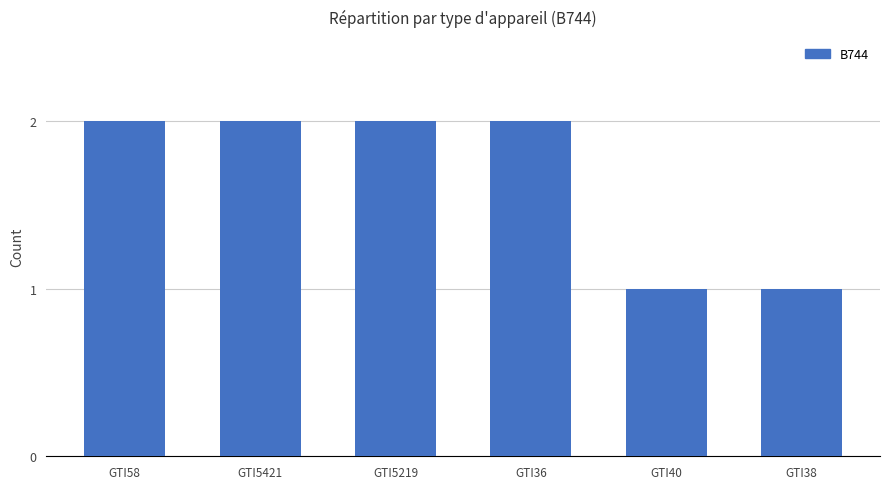

Reading left to right, what are all the values shown in this chart?

GTI58=2	GTI5421=2	GTI5219=2	GTI36=2	GTI40=1	GTI38=1